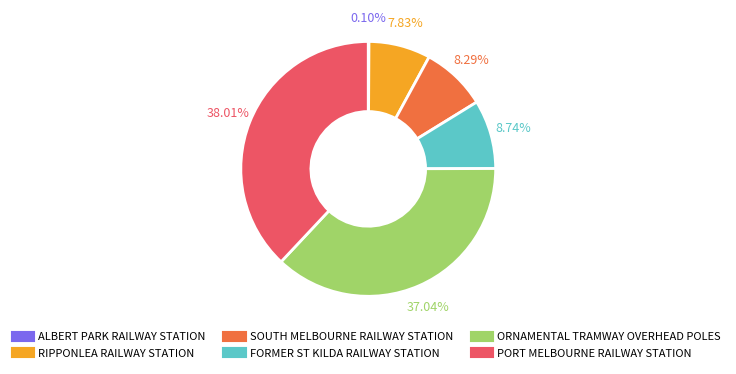

Between RIPPONLEA RAILWAY STATION and ORNAMENTAL TRAMWAY OVERHEAD POLES, which is larger?

ORNAMENTAL TRAMWAY OVERHEAD POLES